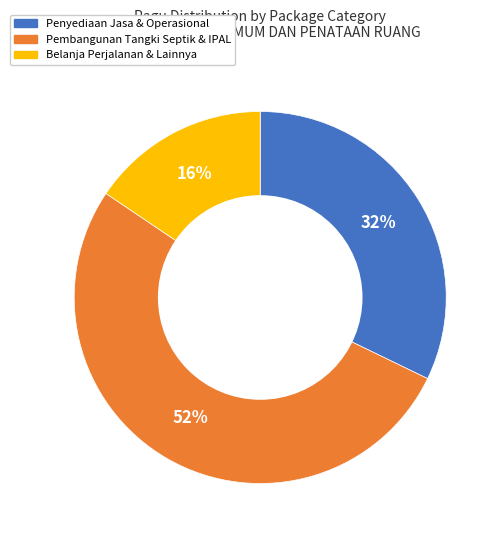

To the nearest percent, what is the average slice percentage?

33%